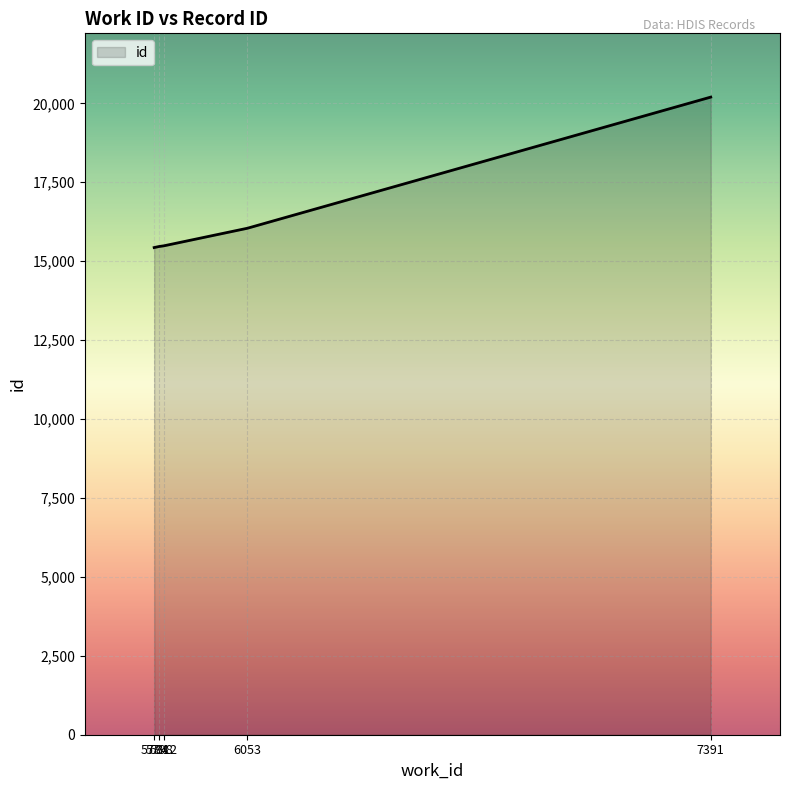

True or false: the data has more than 1 interior local peaks.

False